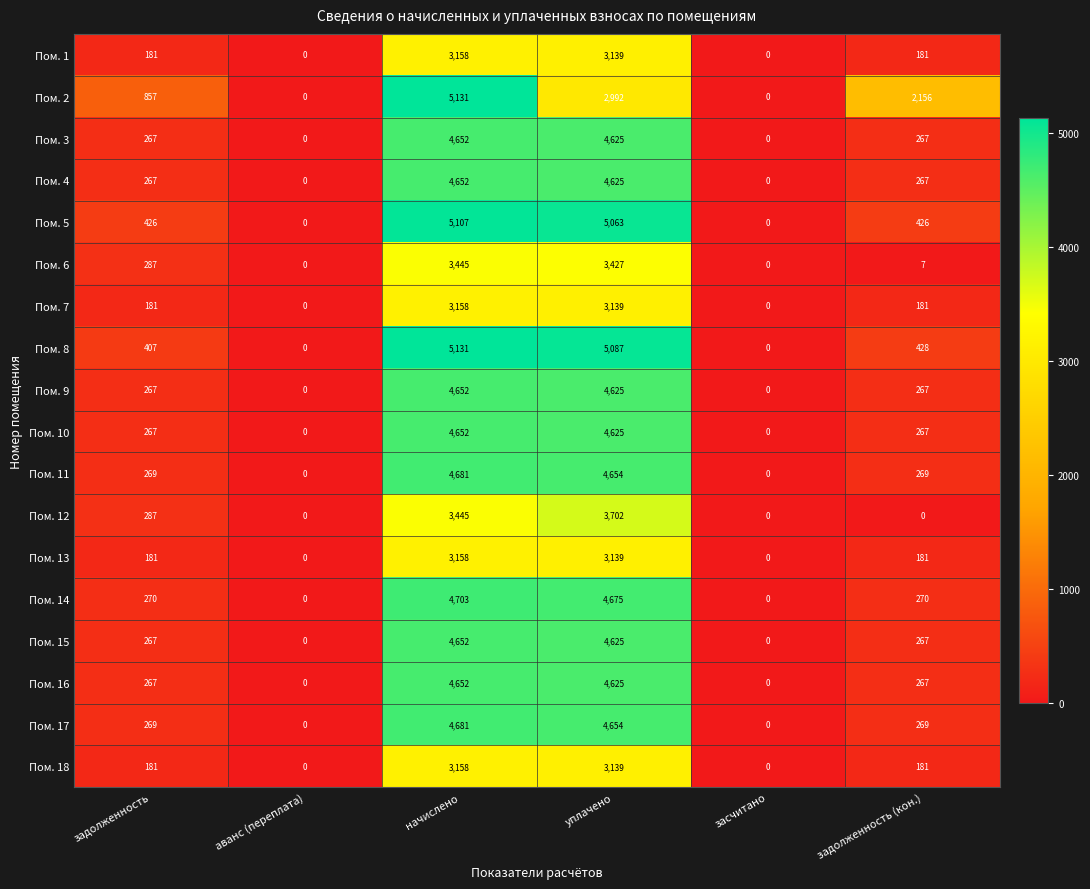

Which series has the largest total across all categories?

Пом. 2